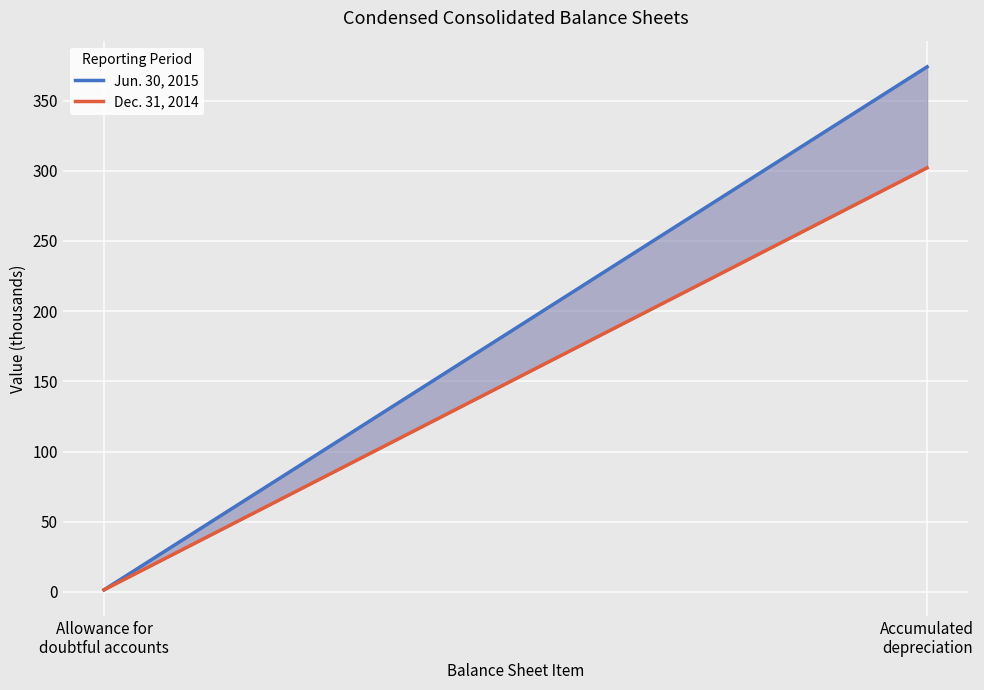

What is the value of the Jun. 30, 2015 point at the 2nd from the left?

374.0